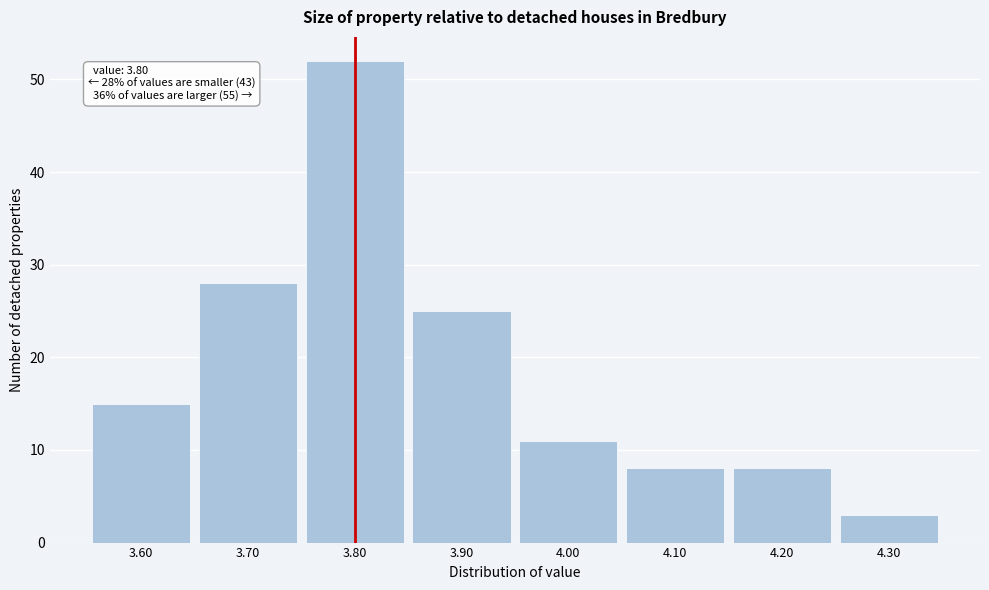

Over which range of the x-axis is the bar tallest?

3.75 to 3.85